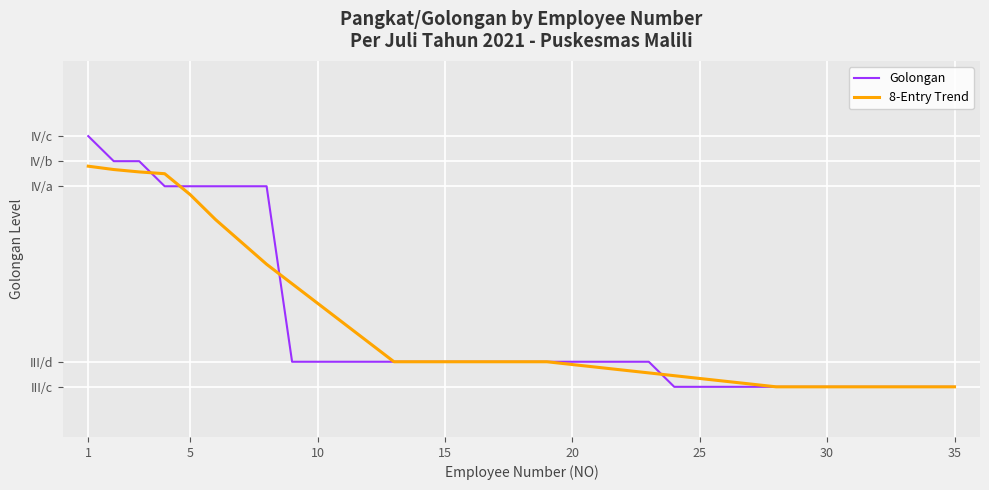

What are all the series names shown in the legend?

Golongan, 8-Entry Trend